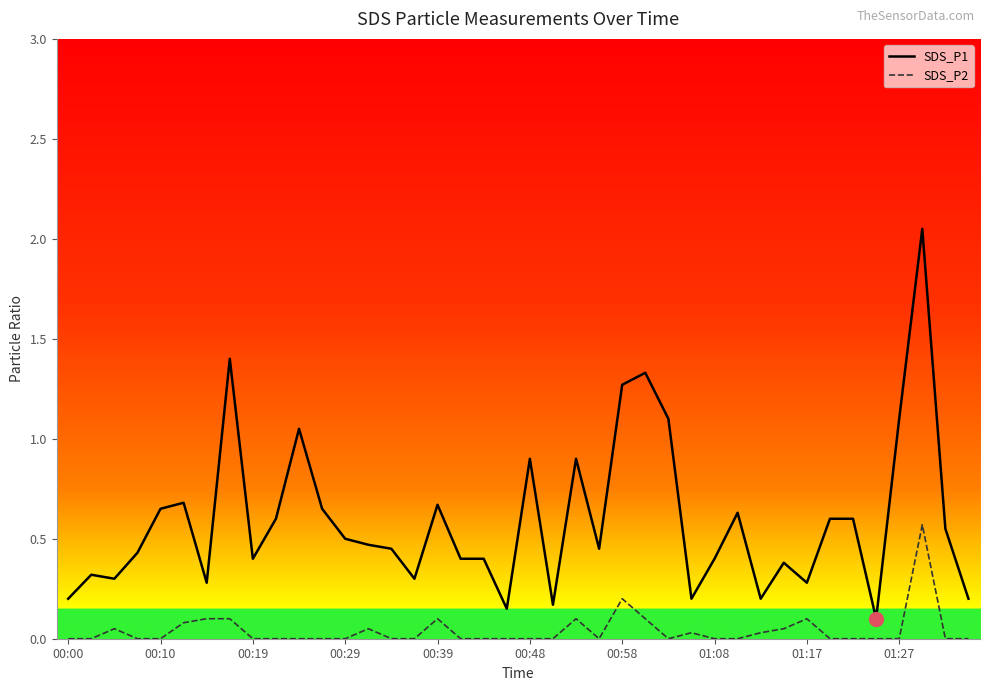

How many interior local peaks does the SDS_P2 series have?

8